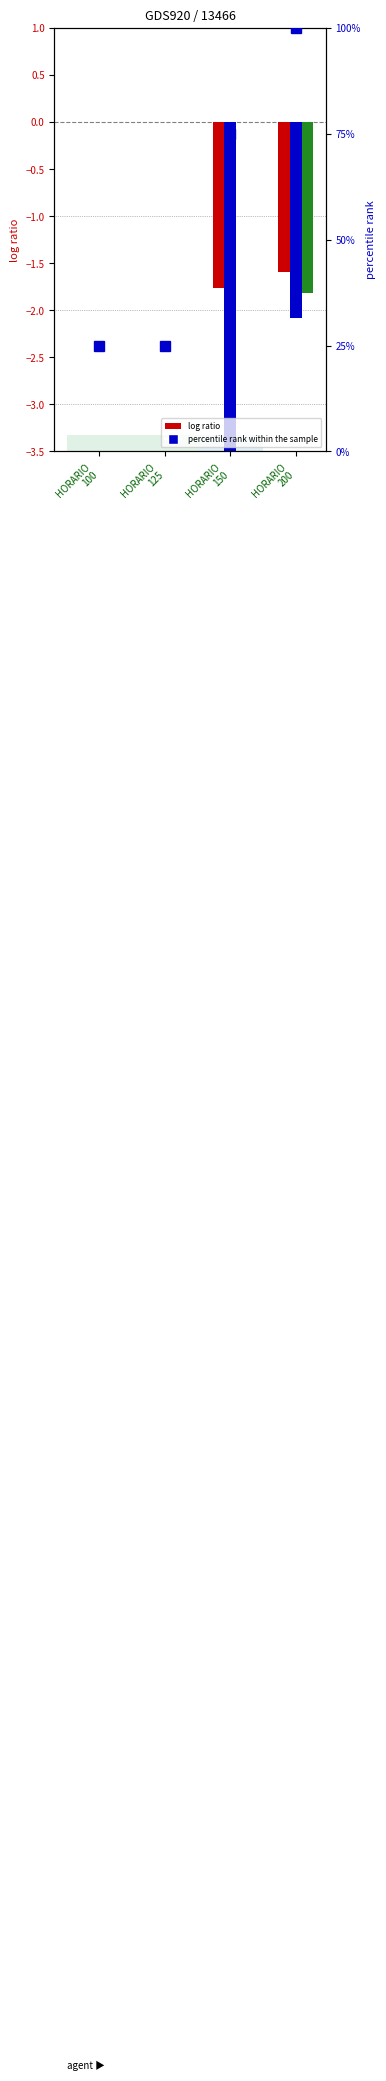

Count the number of categories in the chart.

4